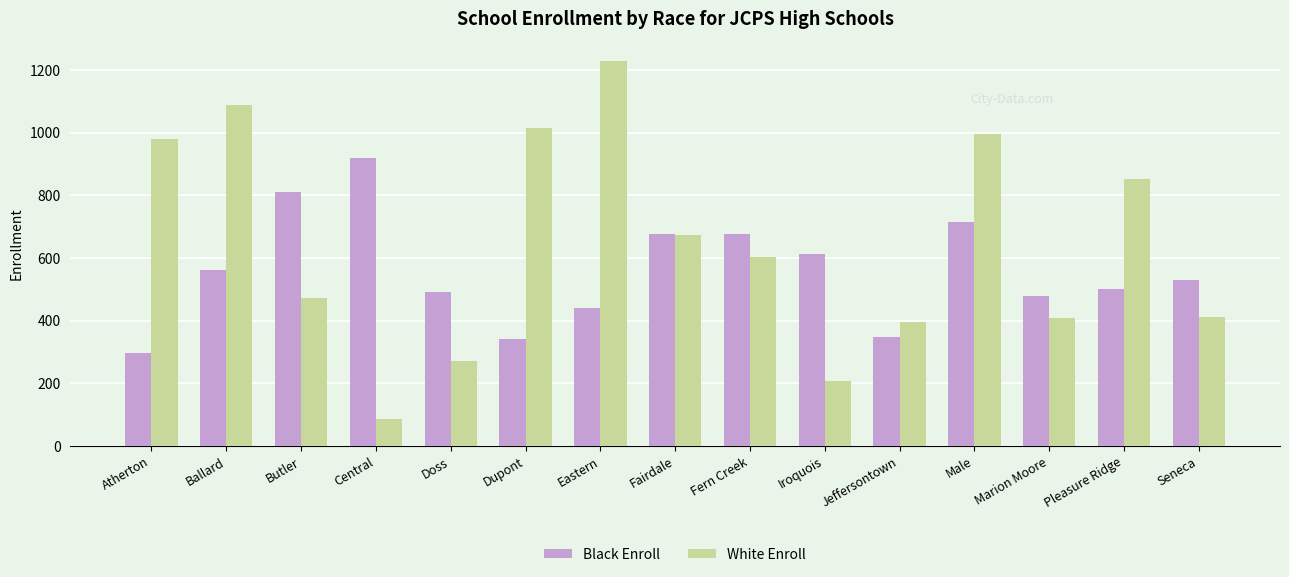

At Seneca, list the series in order from largest to smallest.

Black Enroll, White Enroll